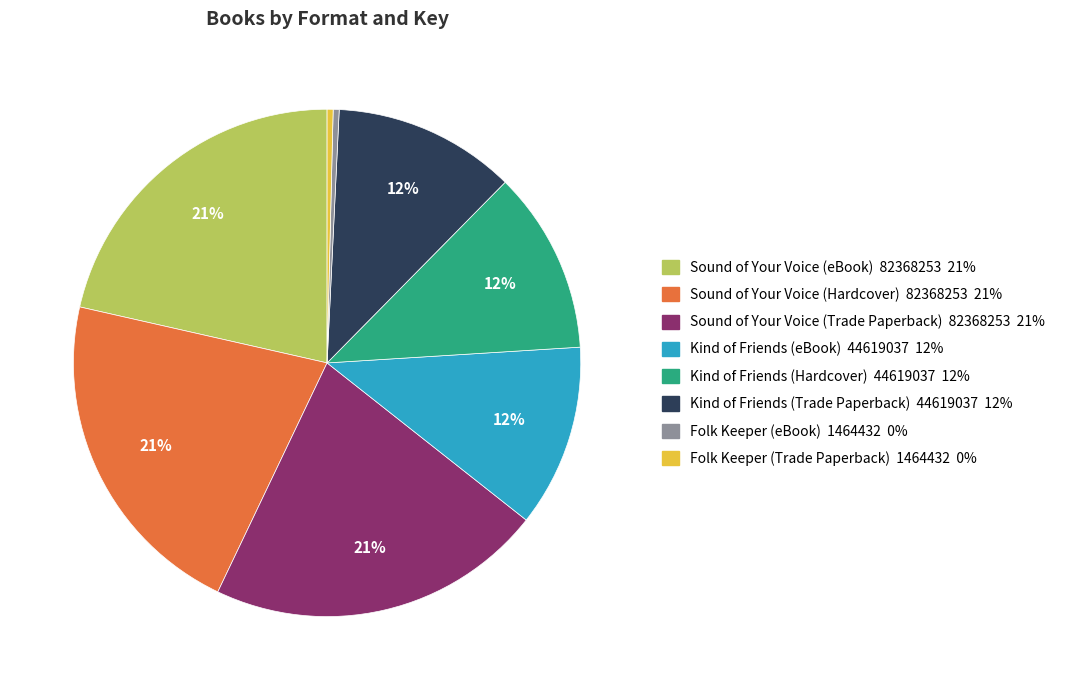

To the nearest percent, what portion does Kind of Friends (eBook) represent?

12%